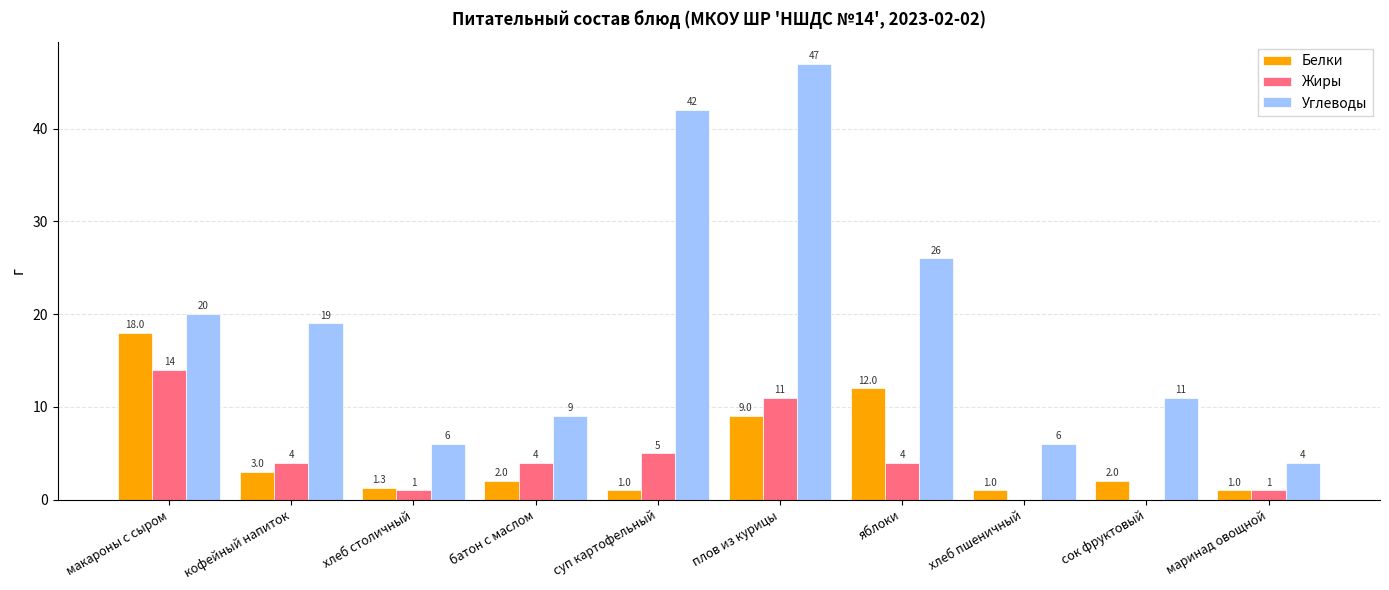

Is it true that Белки equals 3.6 at батон с маслом?

False